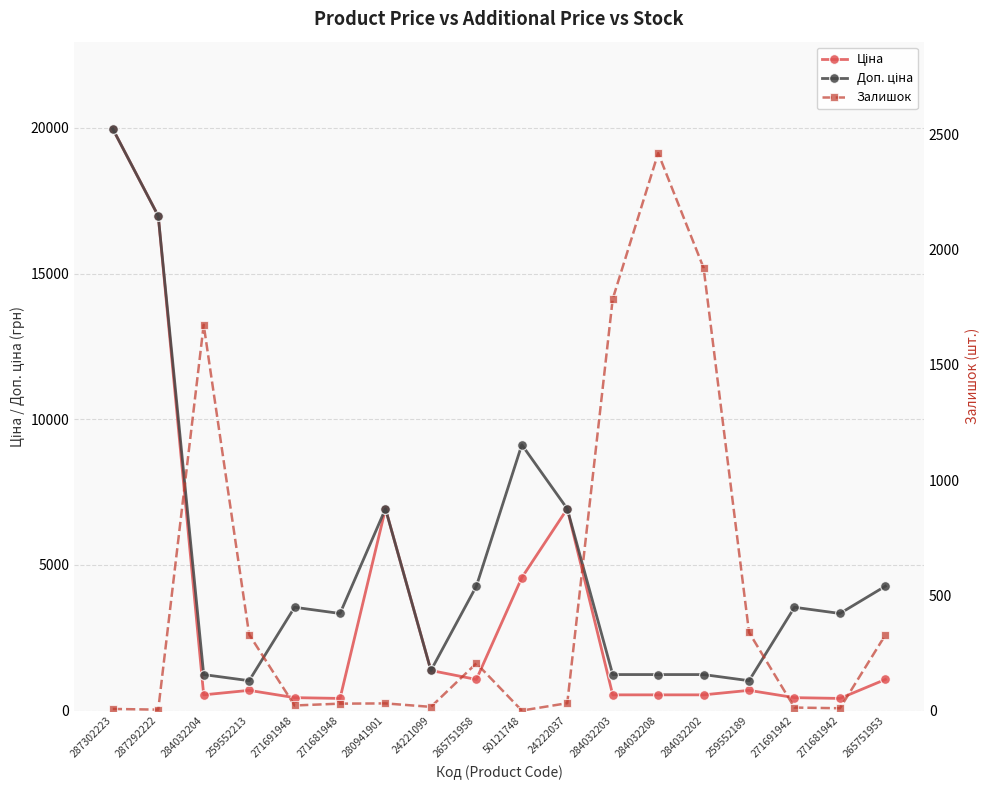

At which category does Залишок reach its first local peak?

284032204